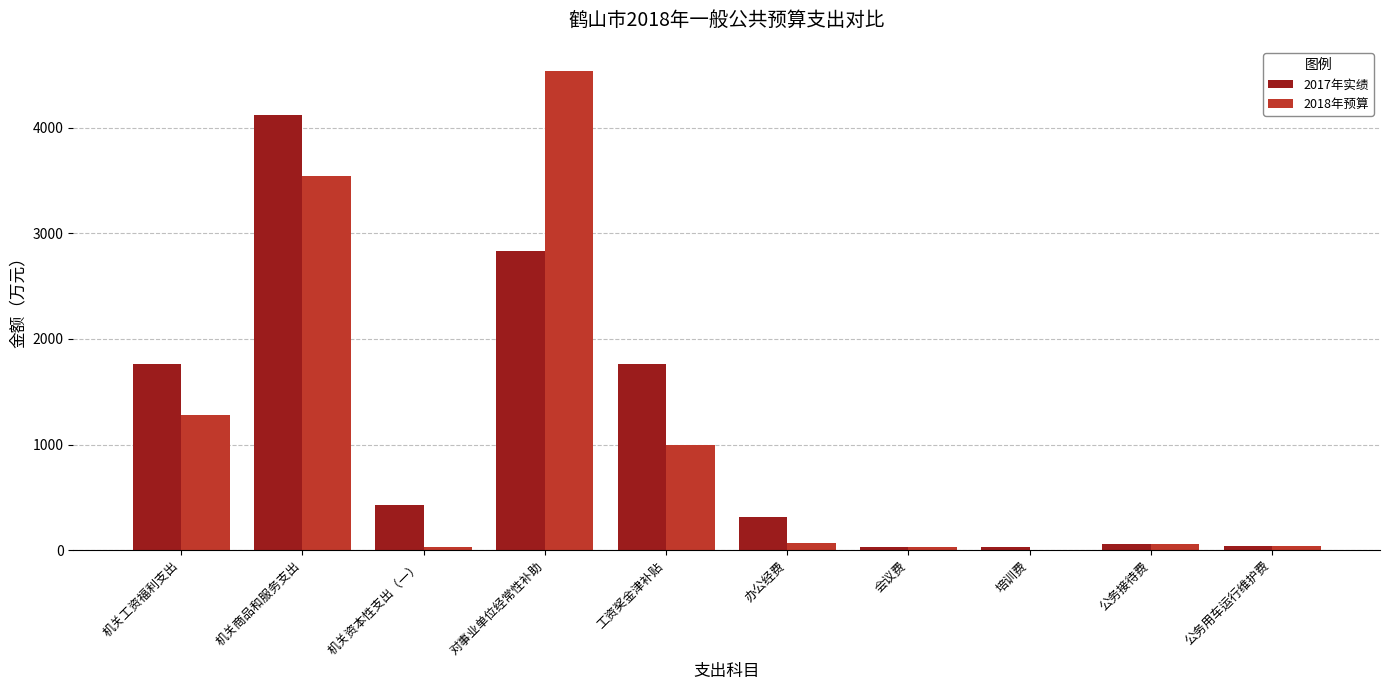

The value of 2017年实绩 at 对事业单位经常性补助 is 2830.9. True or false?

True